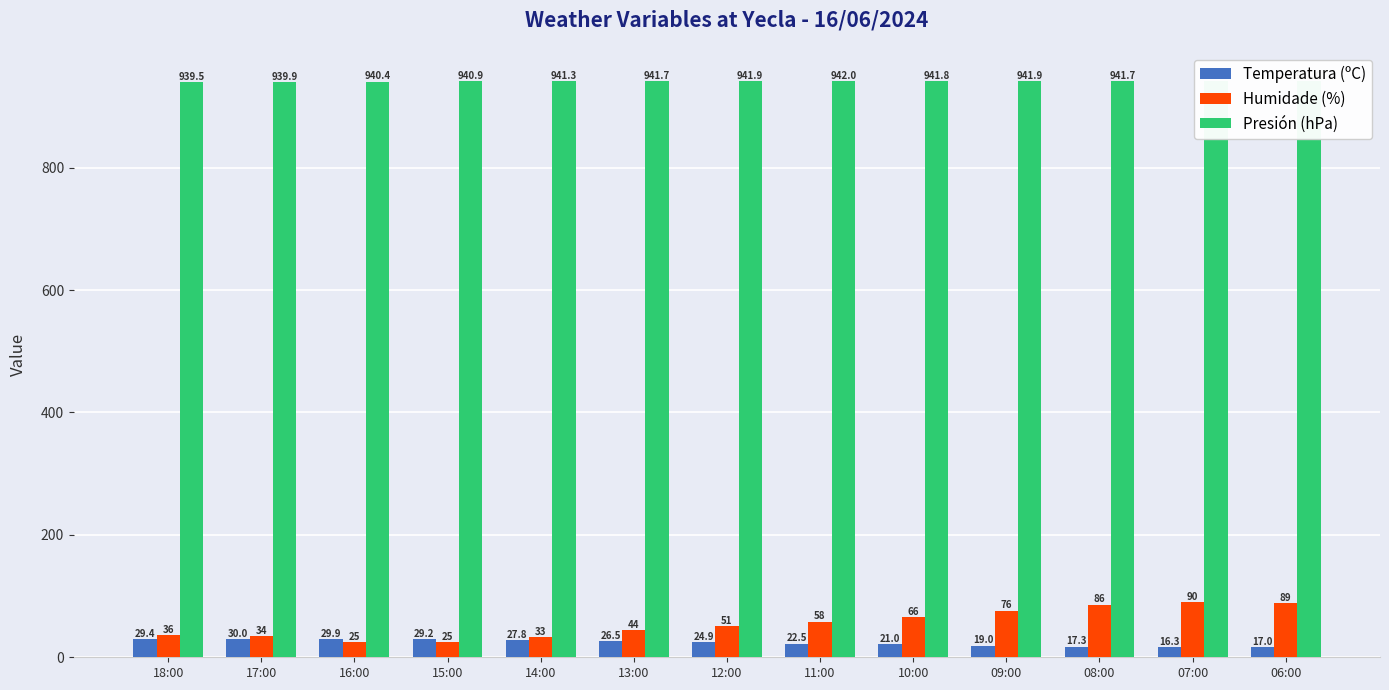

Where is Humidade (%) nearest to the value 57?

11:00